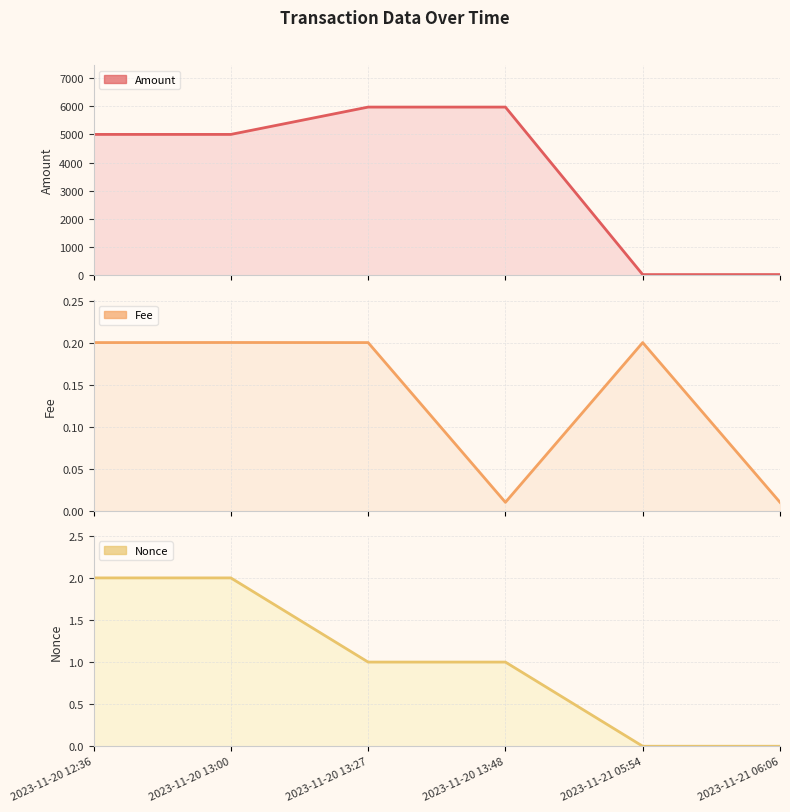

Which series has the largest total across all categories?

Amount